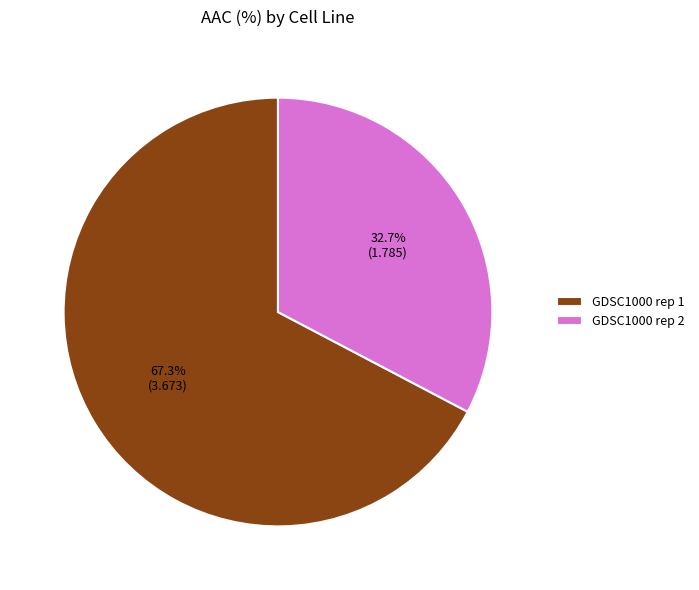

Which category has the biggest portion of the pie?

GDSC1000 rep 1